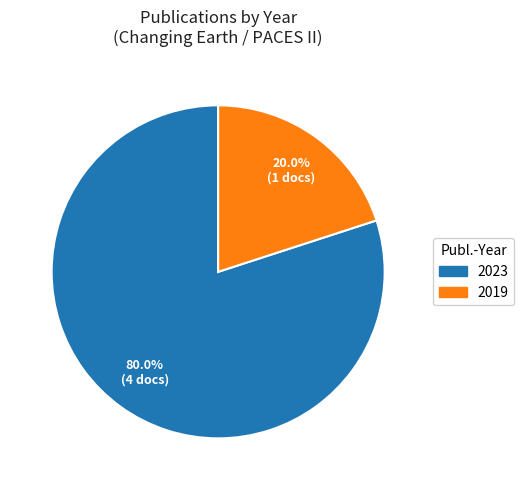

Is there any slice that represents more than half of the pie?

Yes